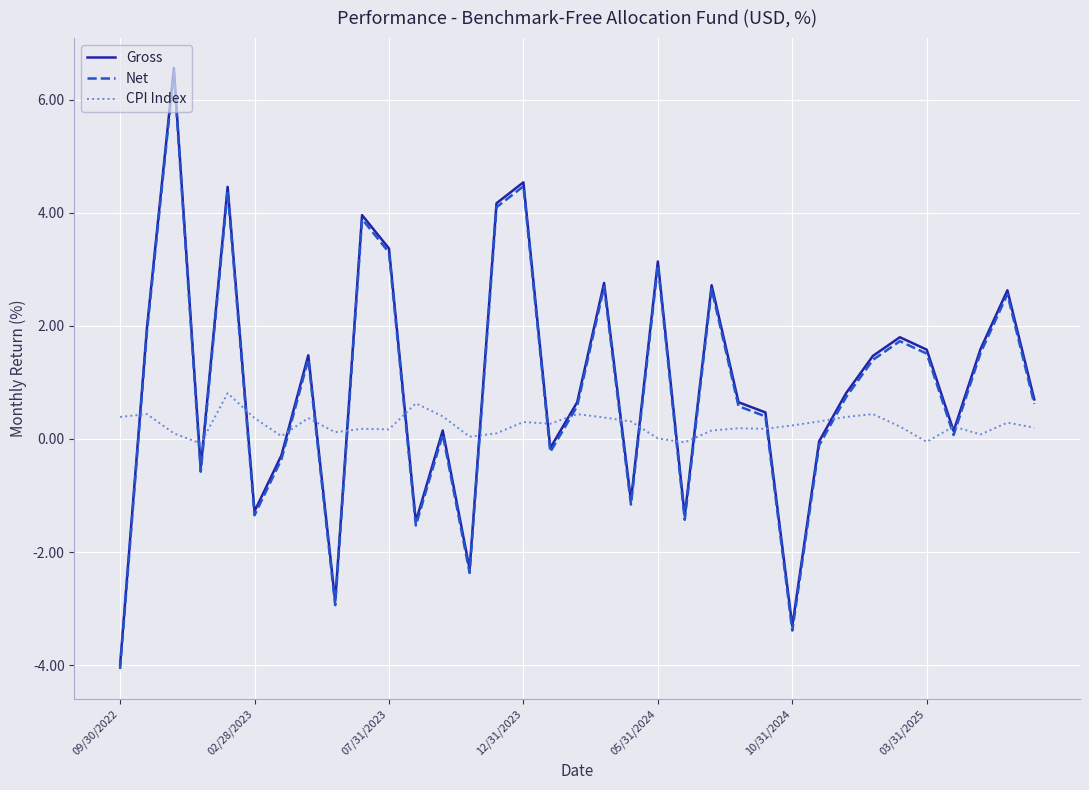

How many values in the Net series are below 0?

12